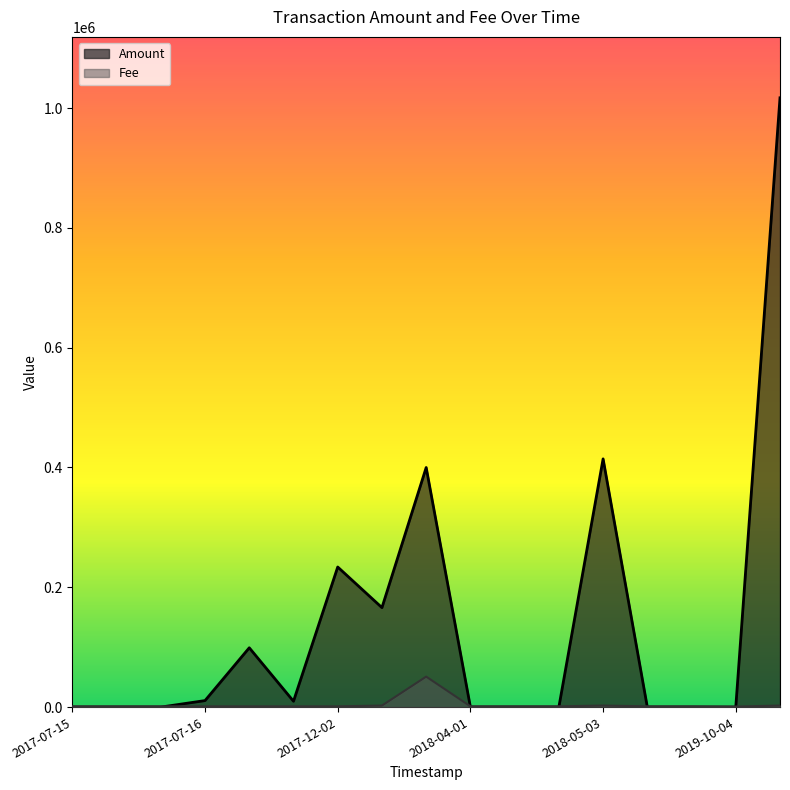

Which series has the largest total across all categories?

Amount